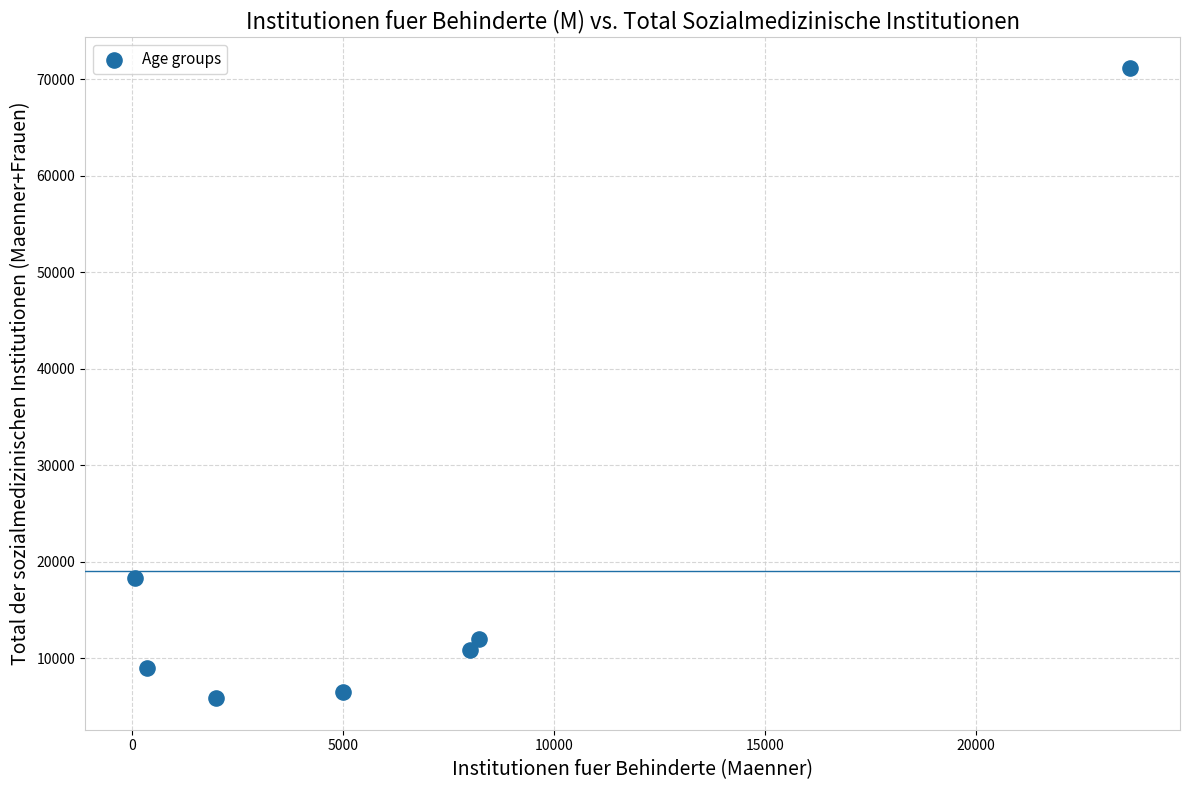

What Y value in the scatter plot is closest to 38509?

18380